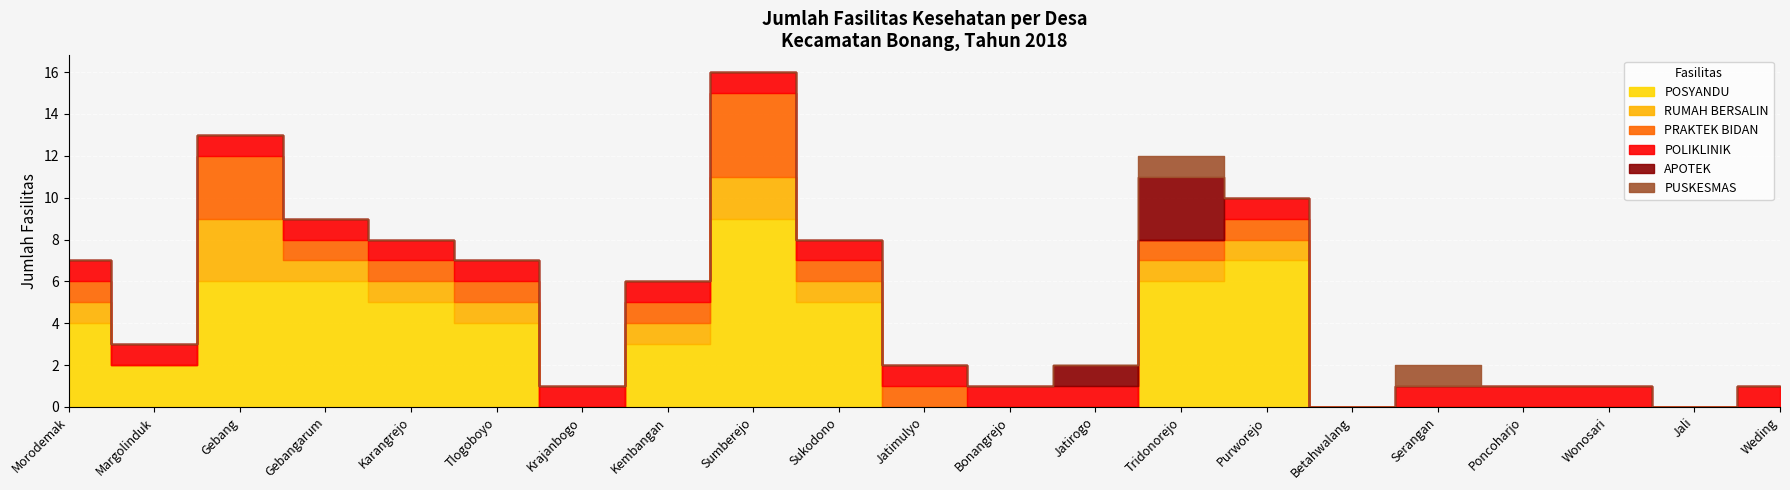

True or false: RUMAH BERSALIN has a value of 1 at Karangrejo.

False